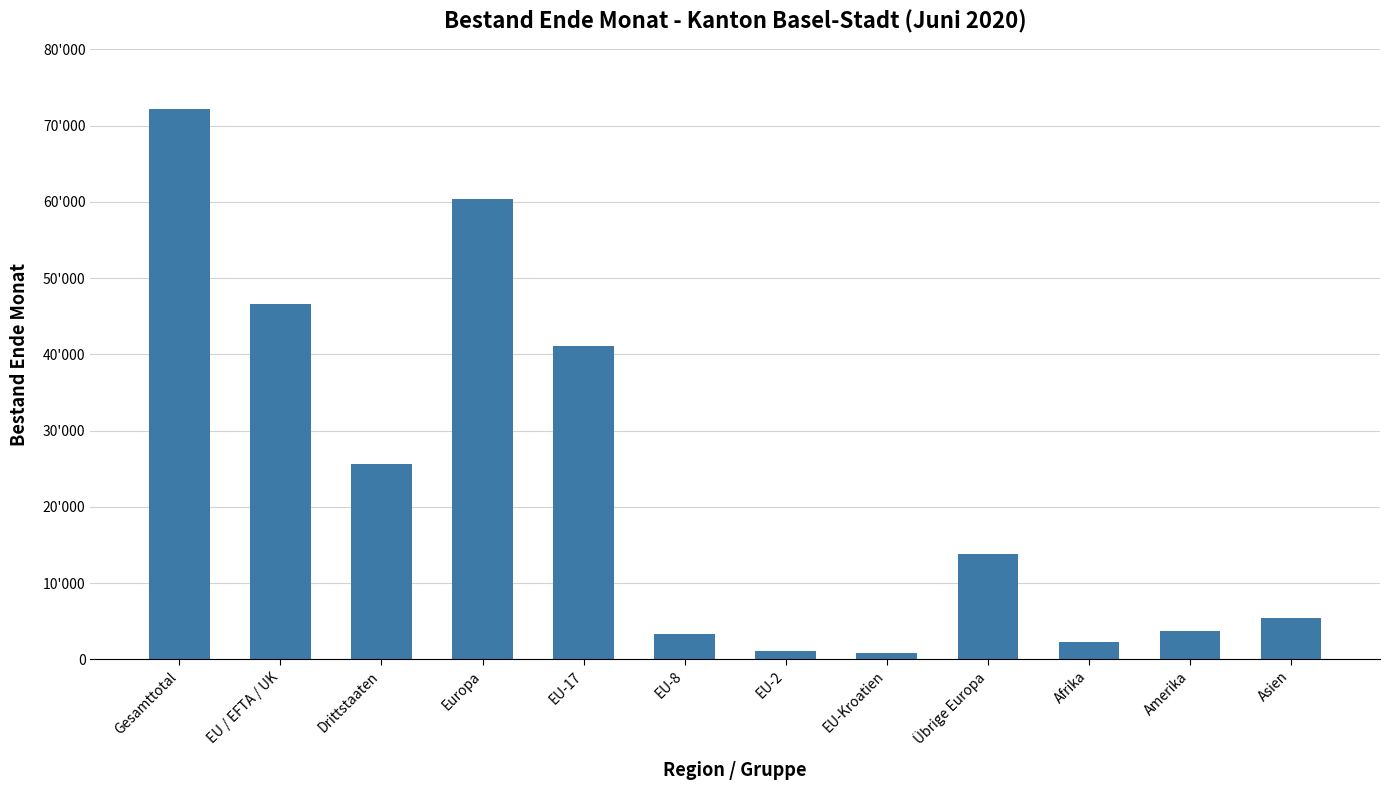

What is the approximate value at EU-2, to the nearest 50?

1100